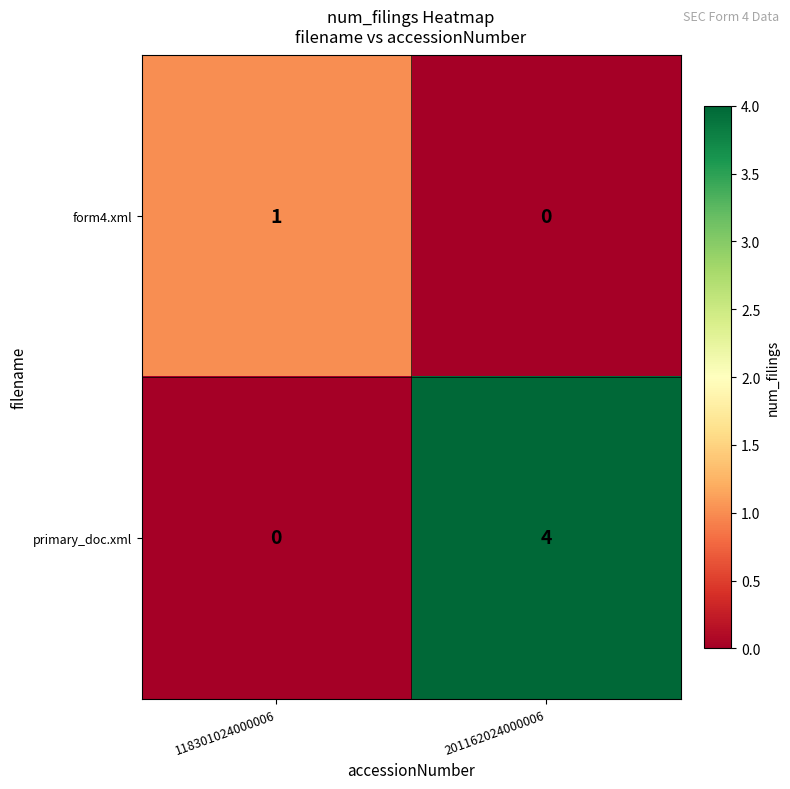

Which series has the largest total across all categories?

primary_doc.xml